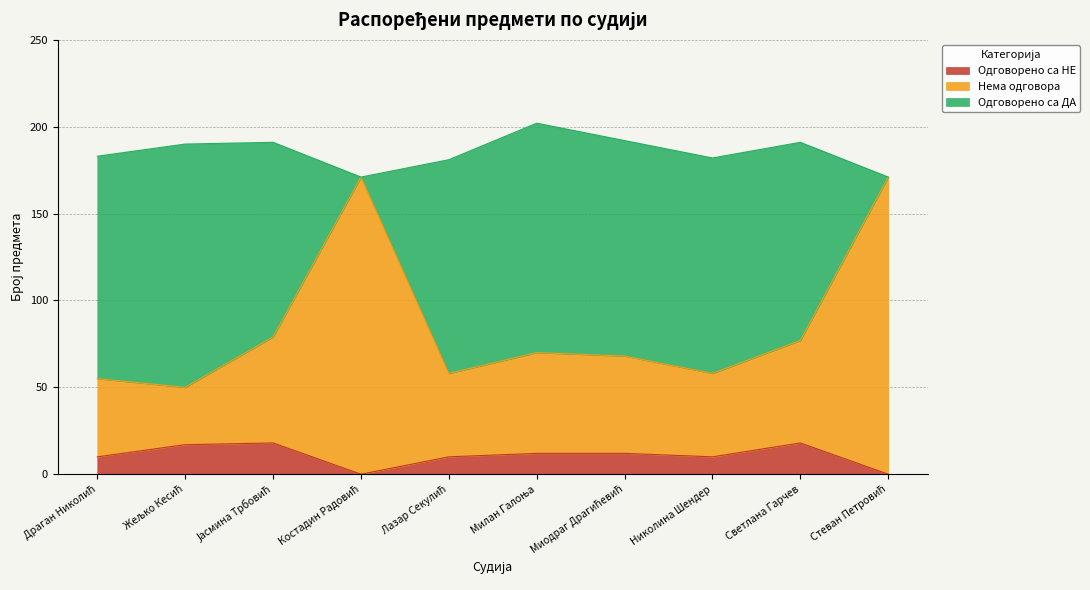

What are all the series names shown in the legend?

Одговорено са НЕ, Нема одговора, Одговорено са ДА